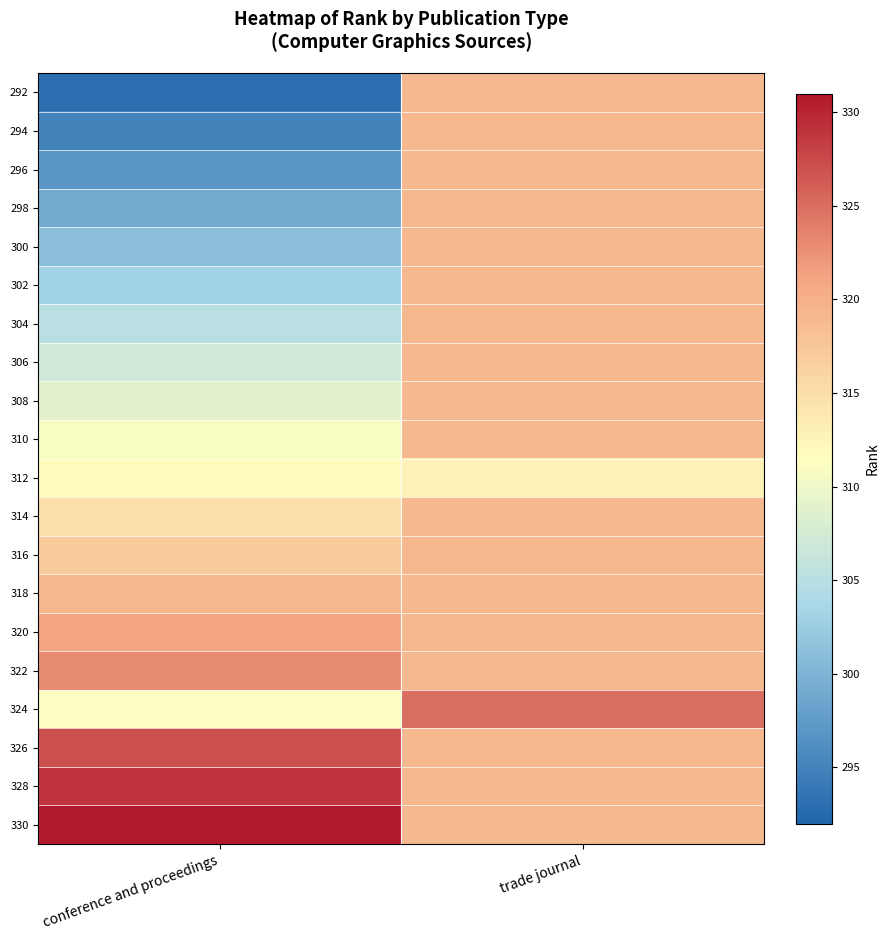

Reading right to left, transcribe all the data shown in this chart.

292: trade journal=319.0	conference and proceedings=293.0
294: trade journal=319.0	conference and proceedings=295.0
296: trade journal=319.0	conference and proceedings=297.0
298: trade journal=319.0	conference and proceedings=299.0
300: trade journal=319.0	conference and proceedings=301.0
302: trade journal=319.0	conference and proceedings=303.0
304: trade journal=319.0	conference and proceedings=305.0
306: trade journal=319.0	conference and proceedings=307.0
308: trade journal=319.0	conference and proceedings=309.0
310: trade journal=319.0	conference and proceedings=311.0
312: trade journal=313.0	conference and proceedings=312.0
314: trade journal=319.0	conference and proceedings=315.0
316: trade journal=319.0	conference and proceedings=317.0
318: trade journal=319.0	conference and proceedings=319.0
320: trade journal=319.0	conference and proceedings=321.0
322: trade journal=319.0	conference and proceedings=323.0
324: trade journal=325.0	conference and proceedings=311.3
326: trade journal=319.0	conference and proceedings=327.0
328: trade journal=319.0	conference and proceedings=329.0
330: trade journal=319.0	conference and proceedings=331.0